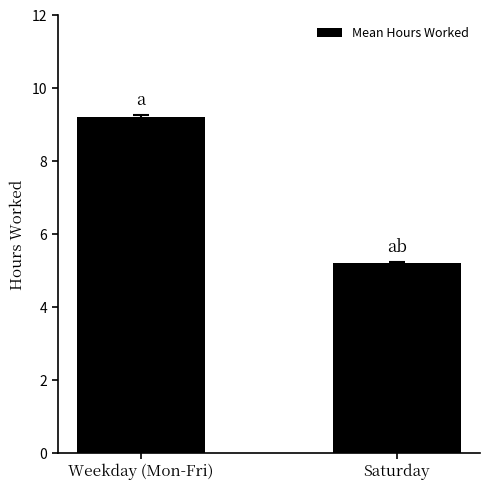

True or false: the data shows 5.2 at Saturday.

True